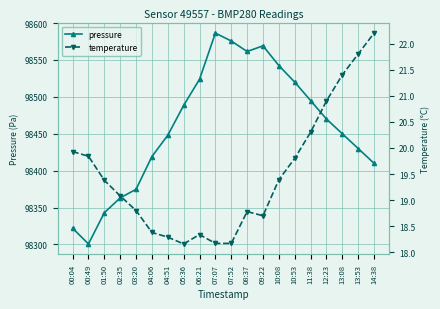

In temperature, how many points are higher than both neighbors (excluding endpoints)?

2